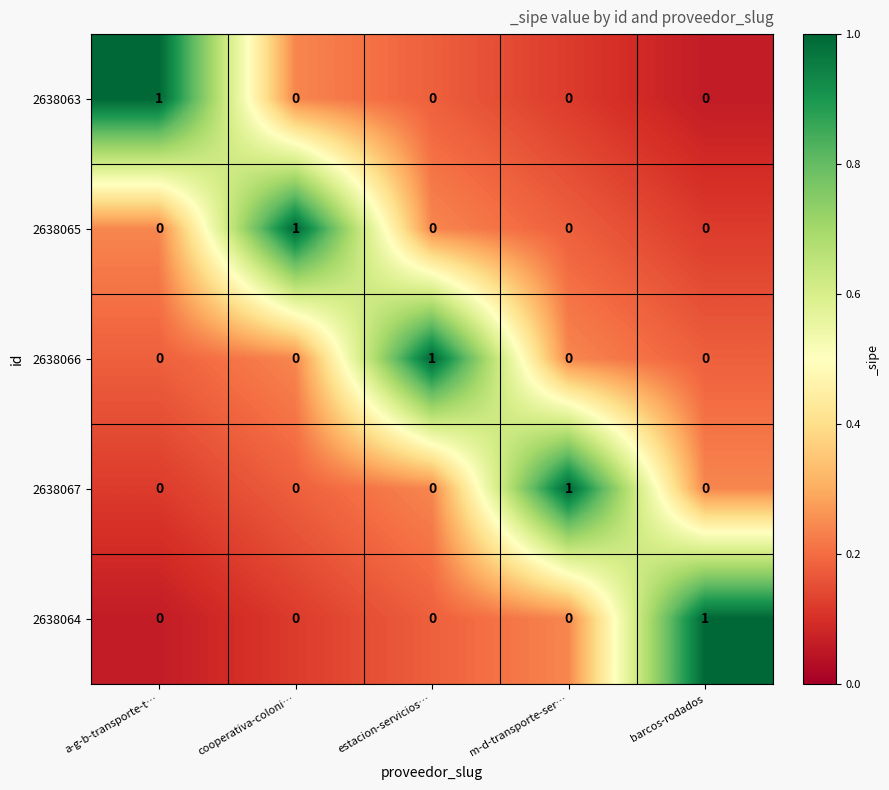

Which category has the highest value in the 2638065 series?

cooperativa-coloni…